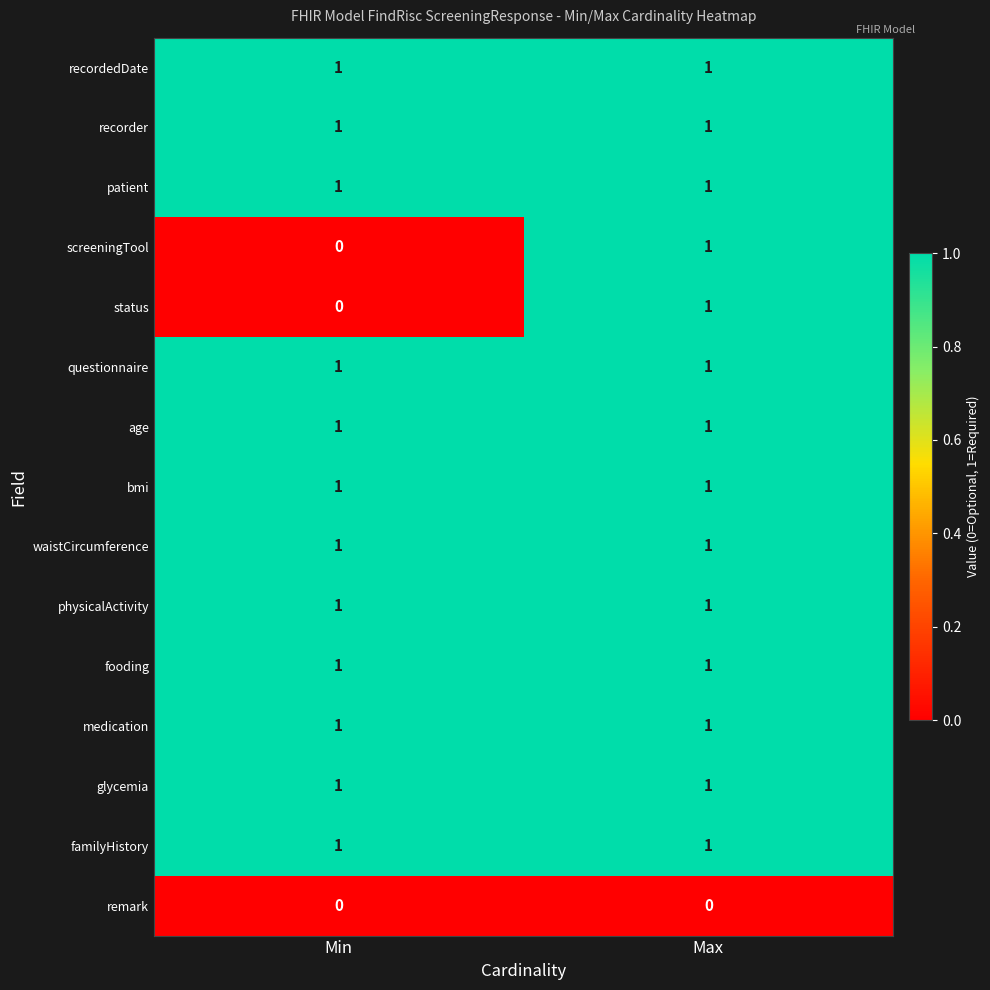

Which category has the highest value in the status series?

Max